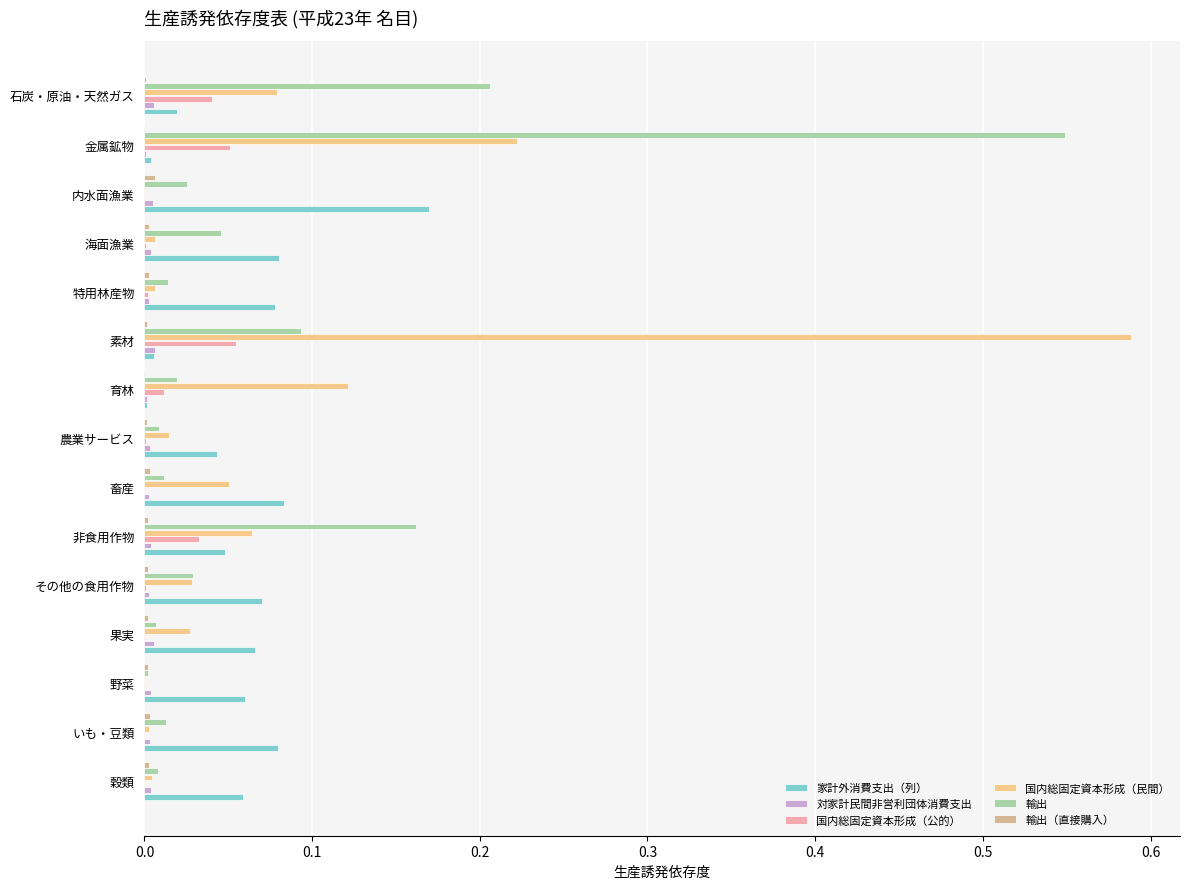

What is the value of the 家計外消費支出（列） bar at the 12th from the left?

0.1